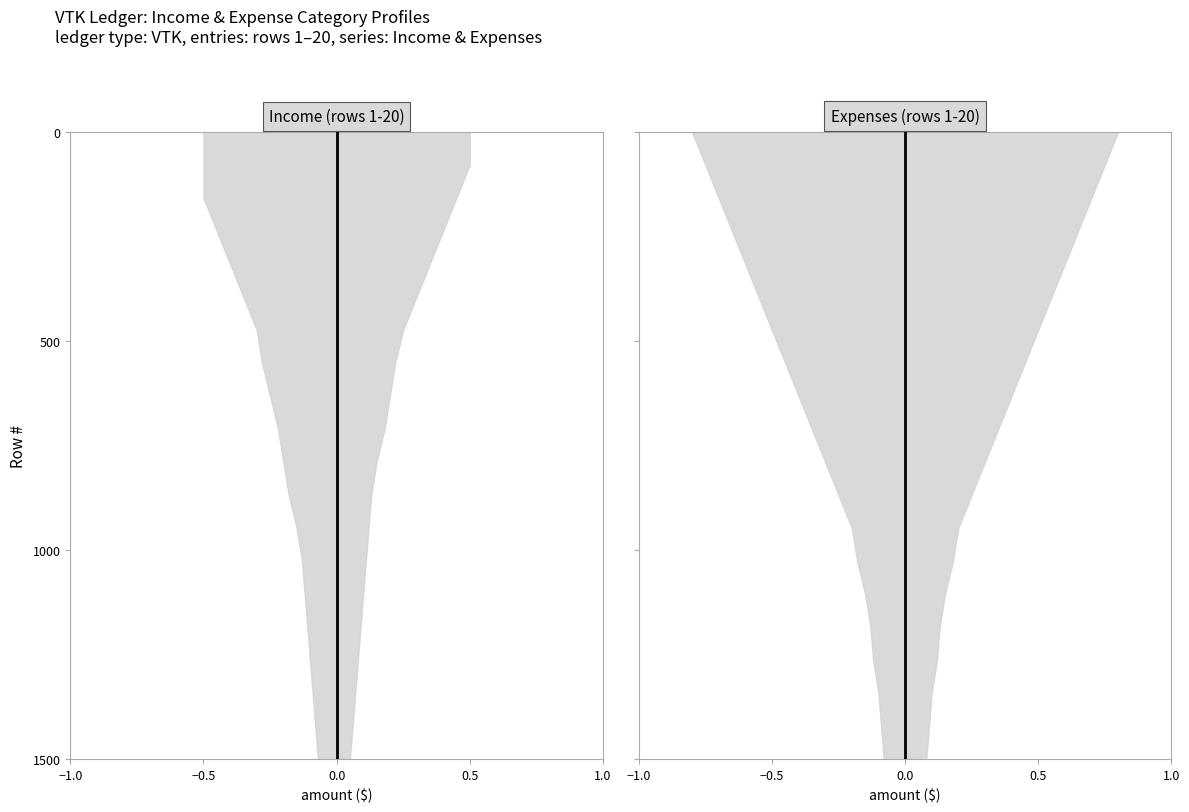

What is the difference between the Income values at 0.5 and 15?

947.4